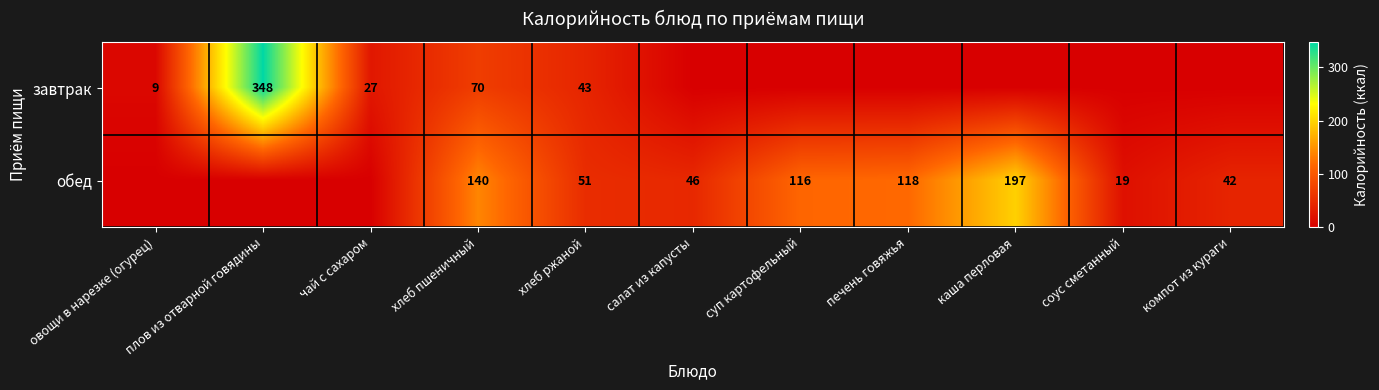

Is the value of обед at компот из кураги greater than the value of завтрак at овощи в нарезке (огурец)?

Yes